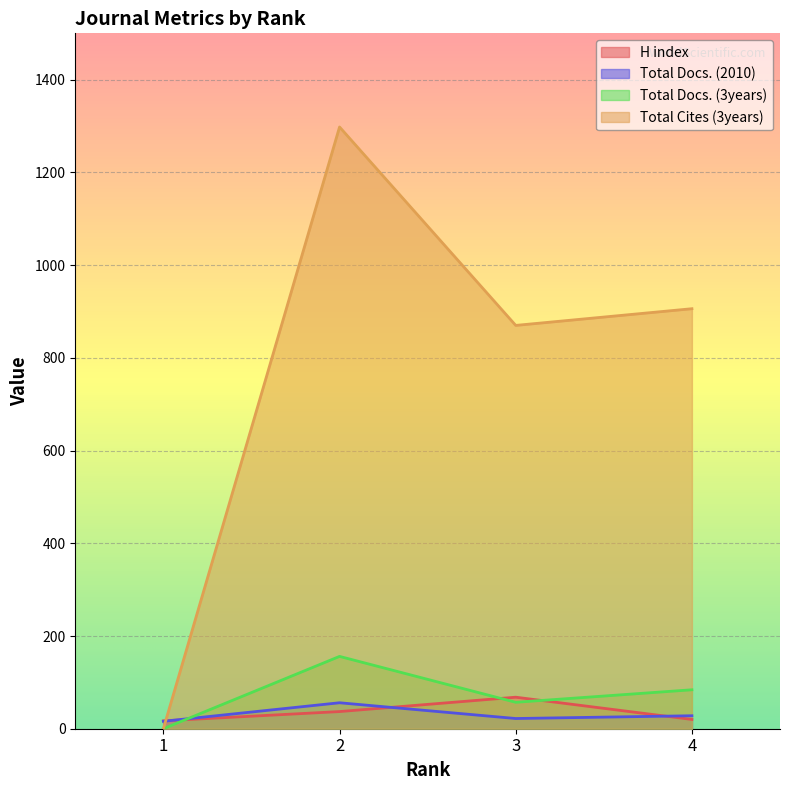

What is the sum of all Total Cites (3years) values?

3074